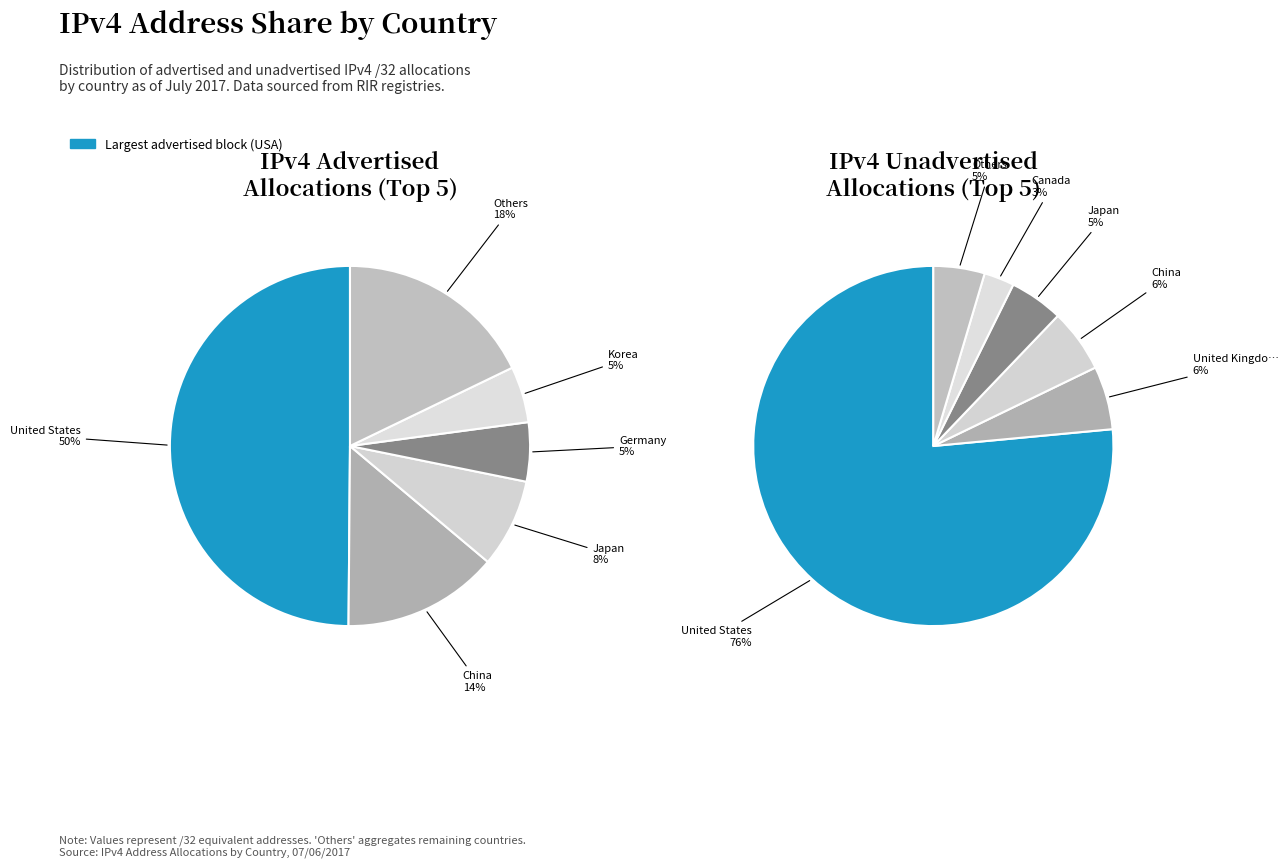

What percentage is the United Kingdom slice, to the nearest percent?

6%